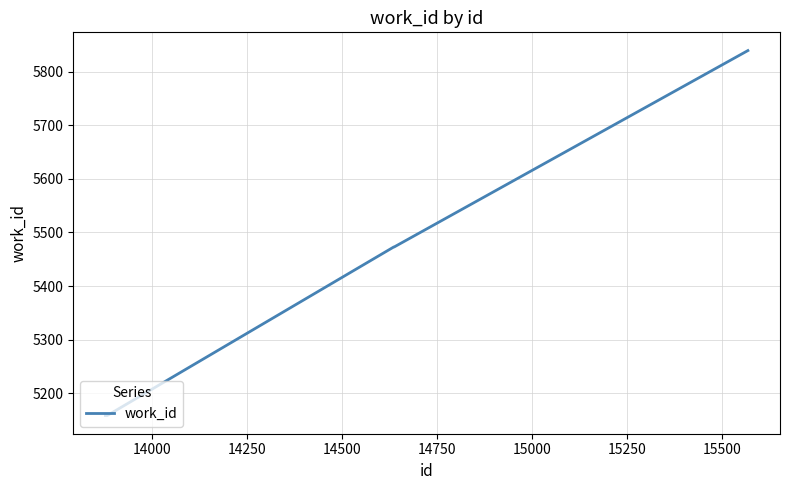

What is the maximum value shown in the chart?

5839